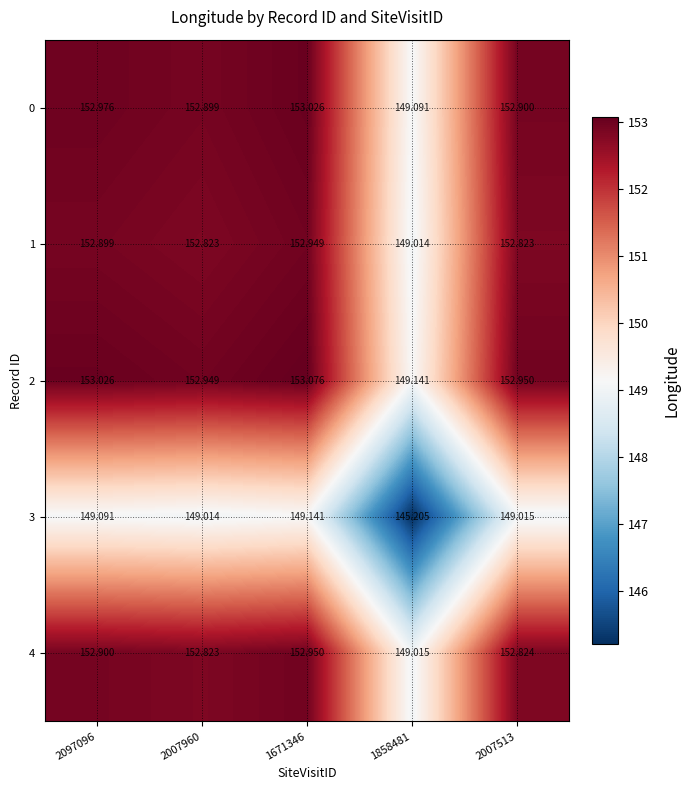

Is the value of 0 at 2007960 greater than the value of 1 at 1858481?

Yes